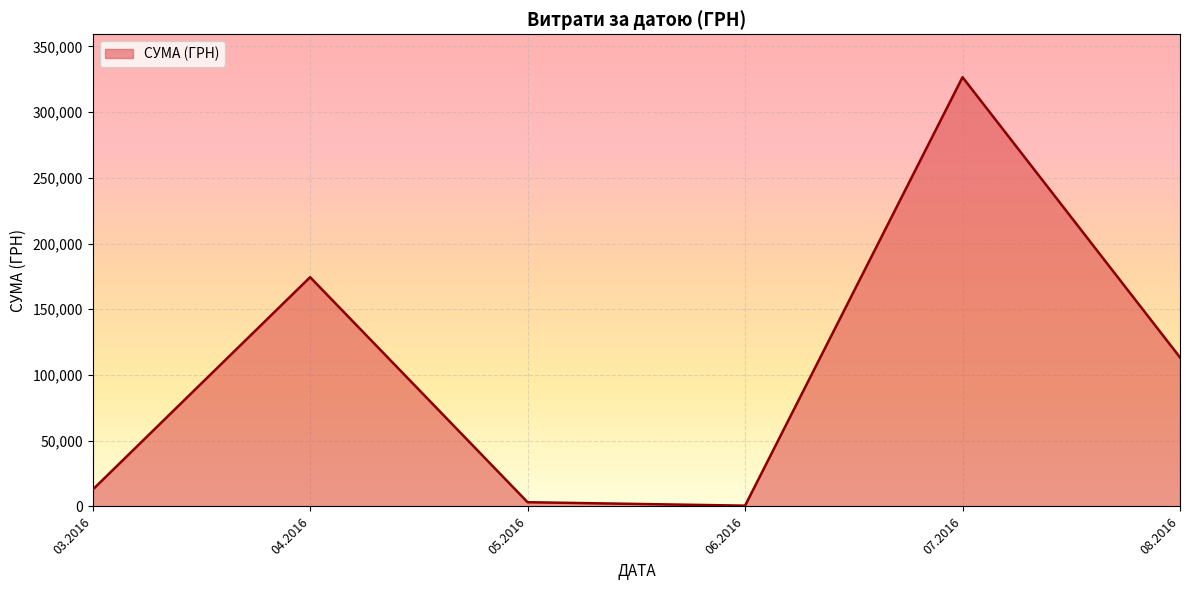

What is the change in value from 03.2016 to 04.2016?

+161687.9